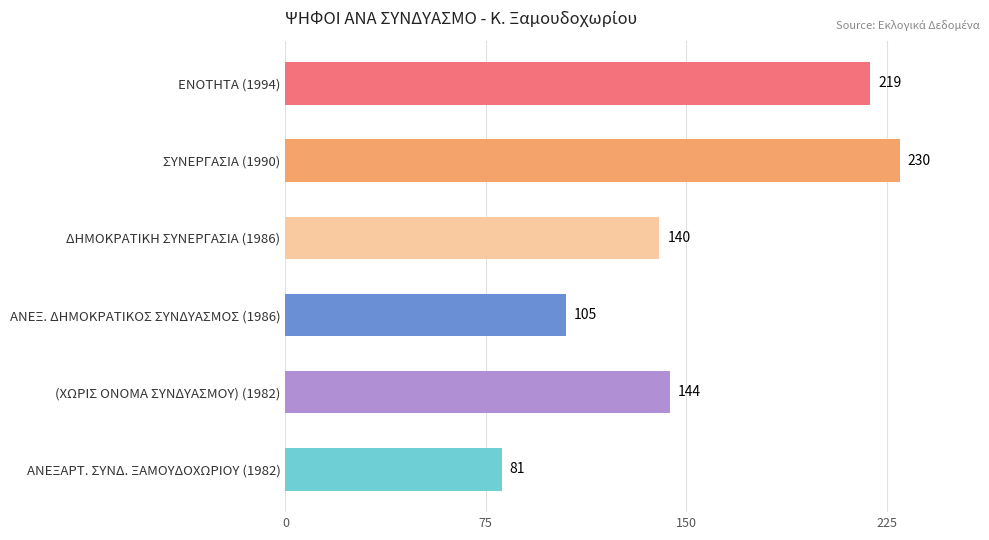

The value at ΑΝΕΞΑΡΤ. ΣΥΝΔ. ΞΑΜΟΥΔΟΧΩΡΙΟΥ (1982) is 118. True or false?

False